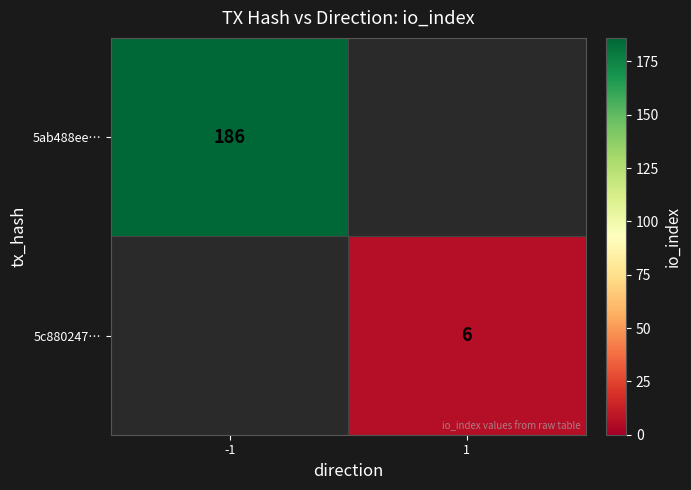

Which has a higher value, 1 or -1?

-1